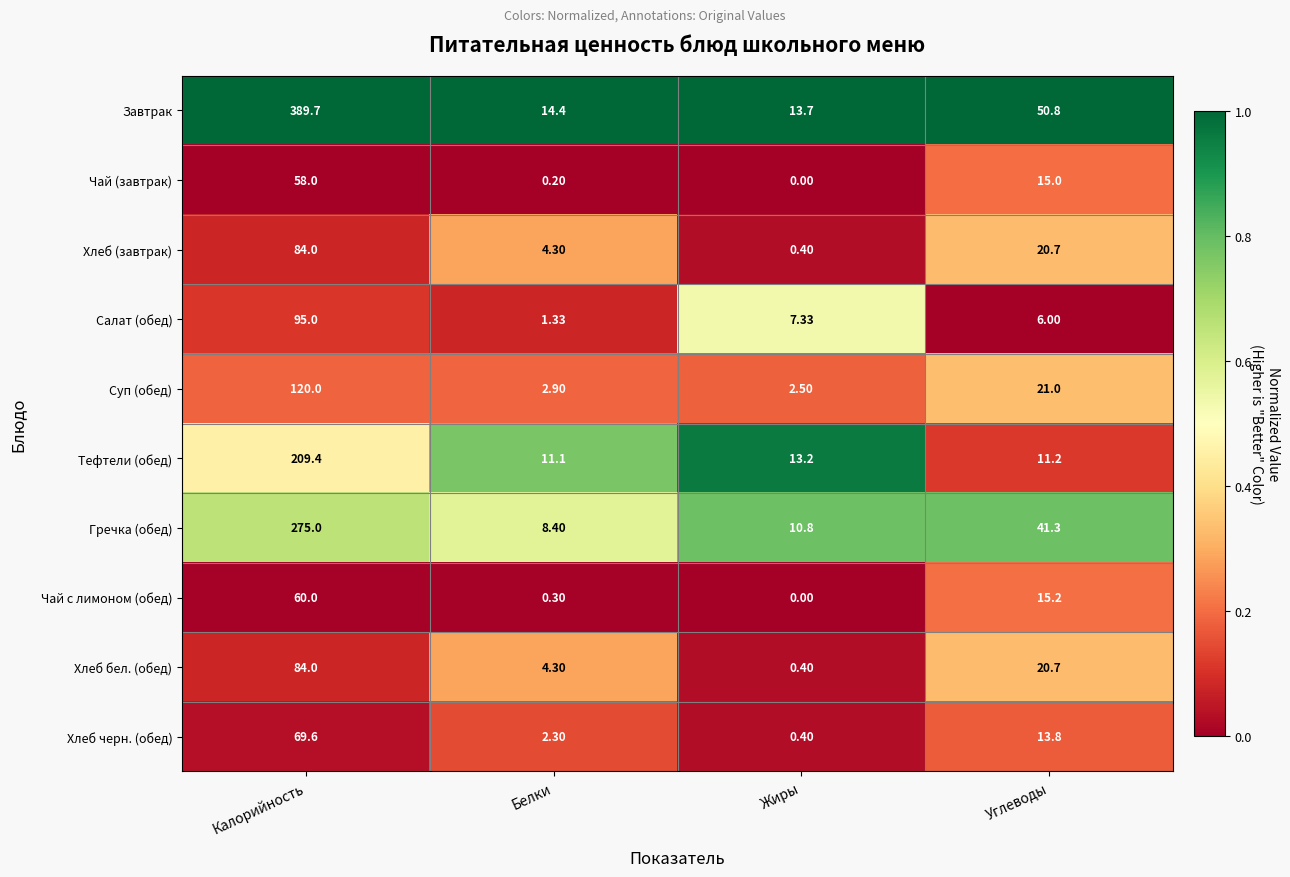

Which series has the largest total across all categories?

Завтрак